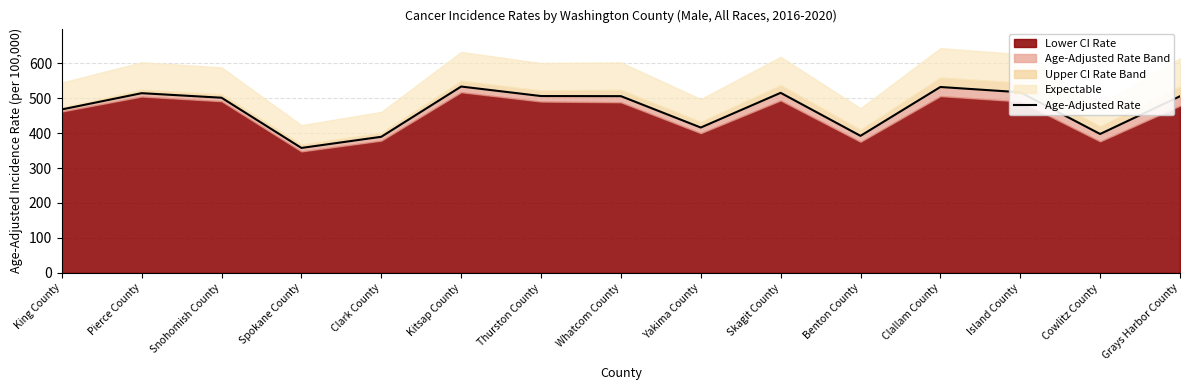

The value at Benton County is 392.1. True or false?

True